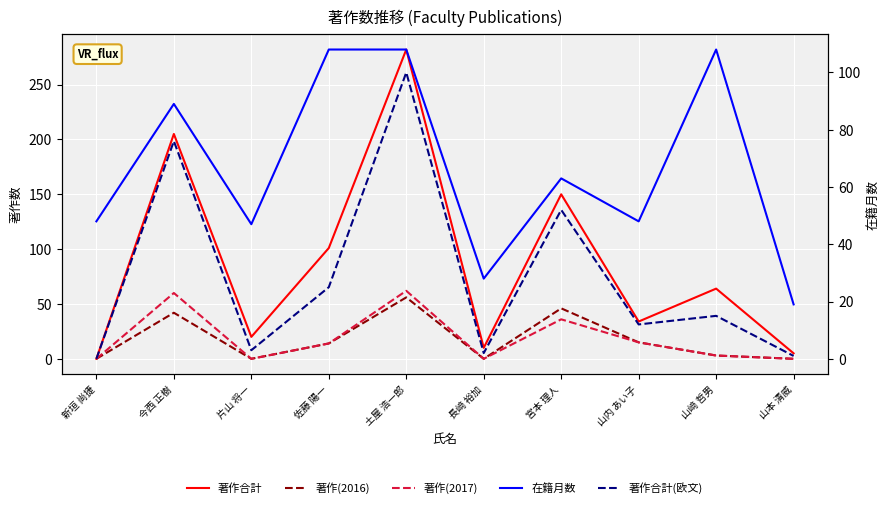

What is the maximum value for 著作(2017)?

62